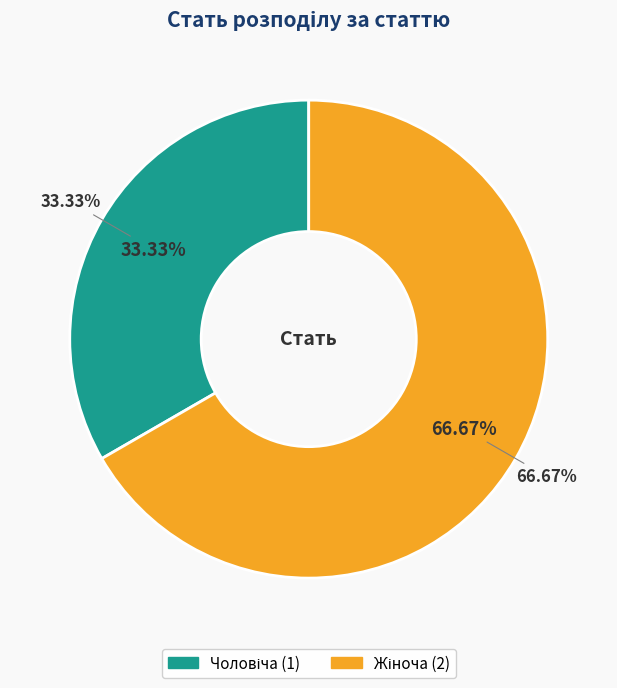

Is the sum of Жіноча and Чоловіча greater than half?

Yes